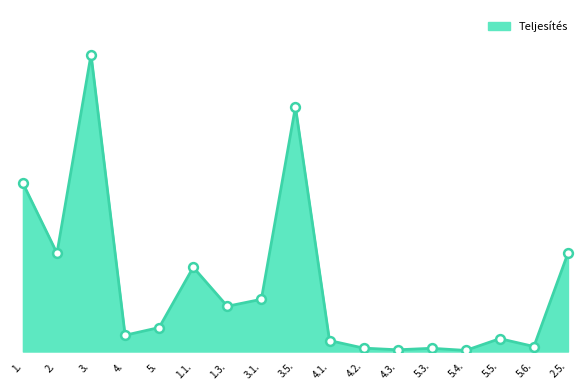

Between 3.5. and 5.4., which is larger?

3.5.